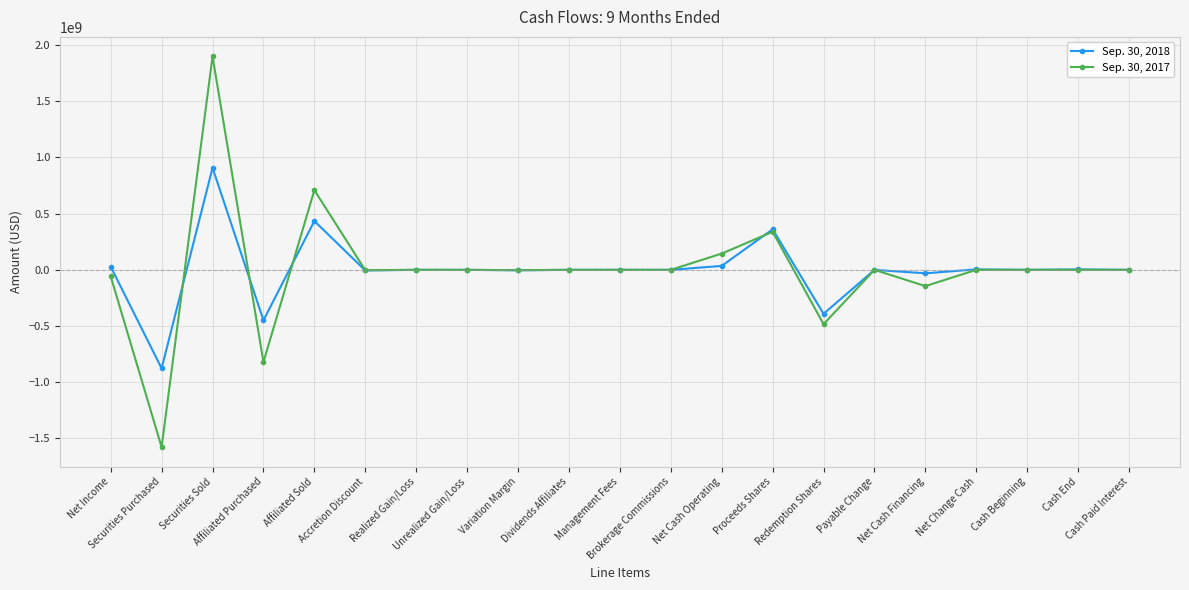

At which label does Sep. 30, 2017 reach its peak?

Securities Sold